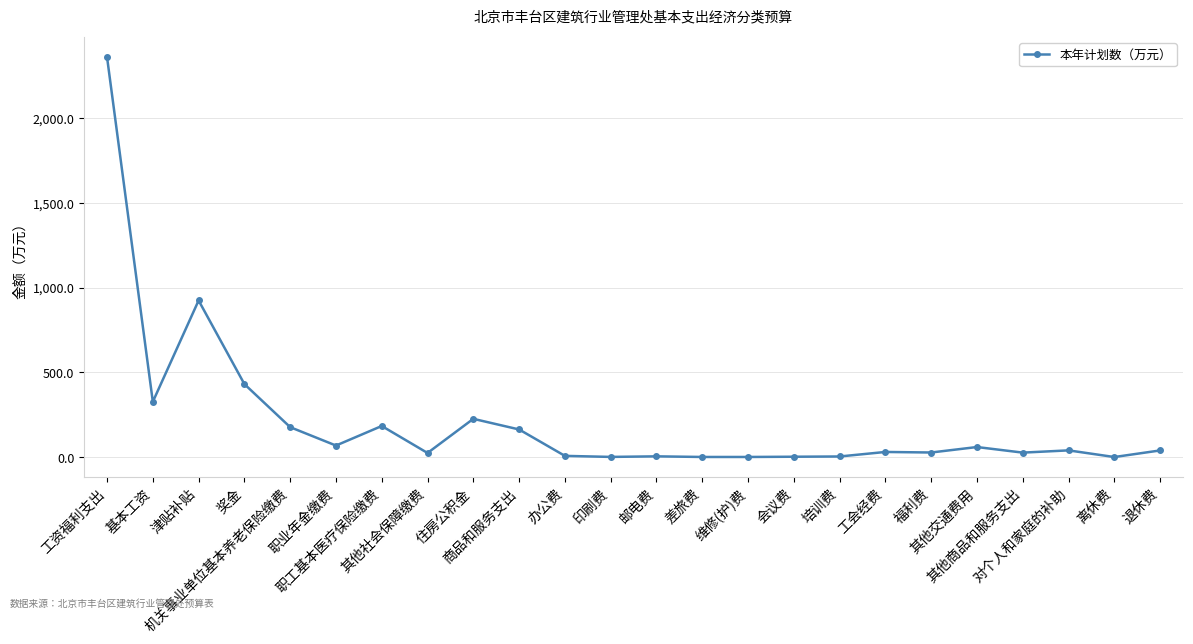

What is the change in value from 邮电费 to 退休费?

+34.8